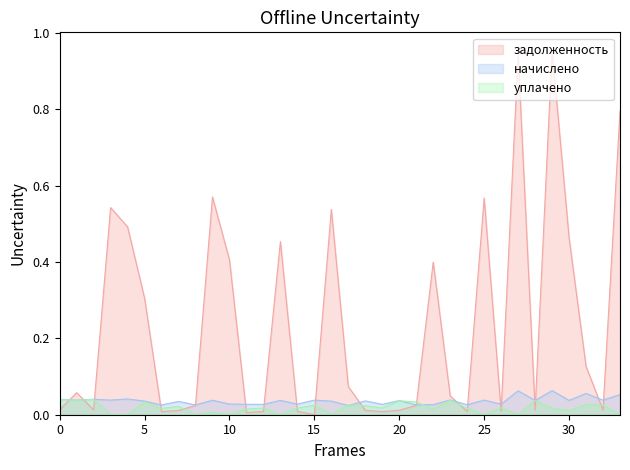

True or false: уплачено and начислено intersect in this chart.

True